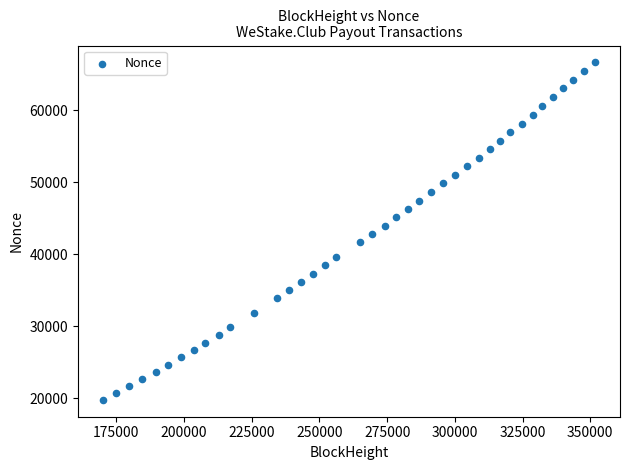

What is the range of Y values (max minus min)?

46862